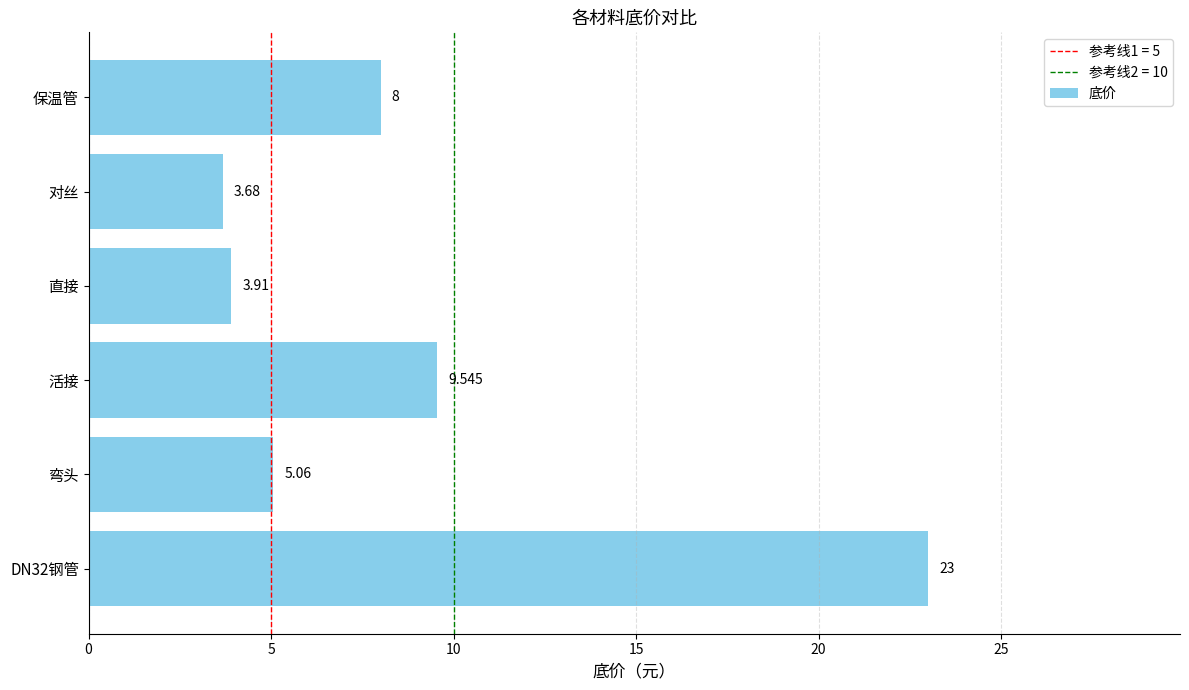

At which label is the value closest to 13?

活接